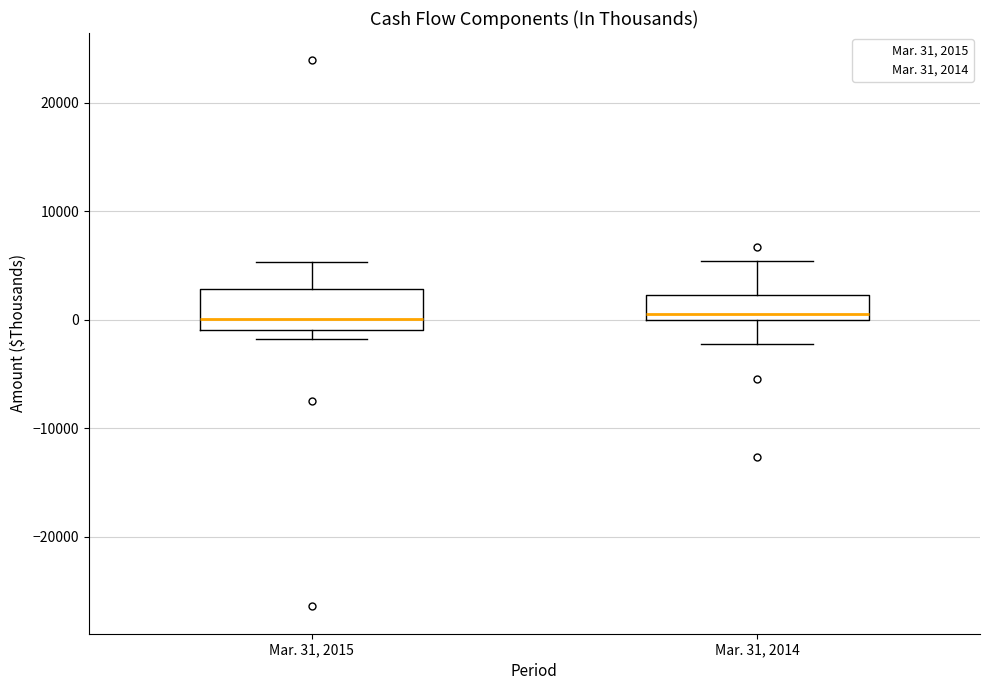

Where is the lower edge of the box for Mar. 31, 2014 on the y-axis? The values are not printed on the chart, so give them approximately, as read against the axis.

0